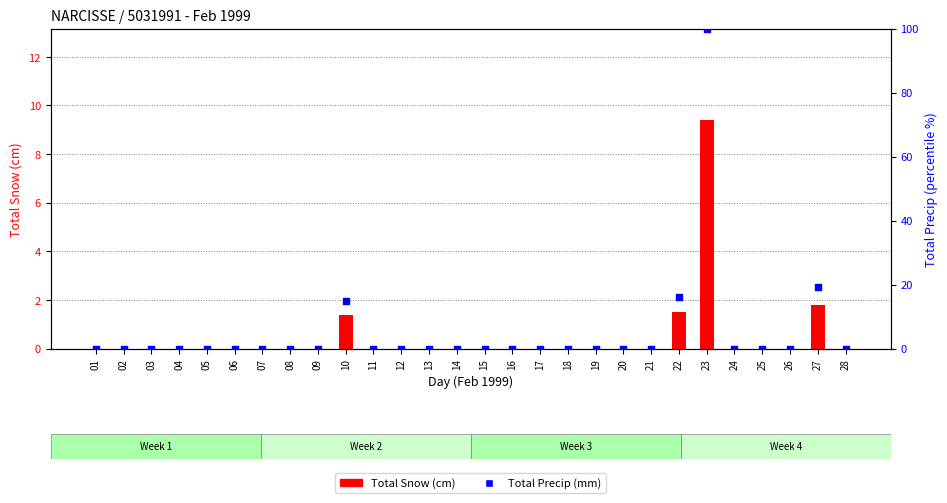

Which series has the largest Y range (max minus min)?

Total Precip (mm)